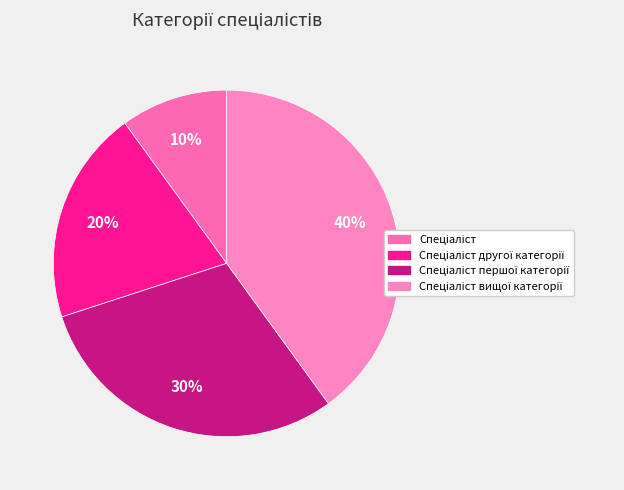

Count the number of slices in the pie.

4